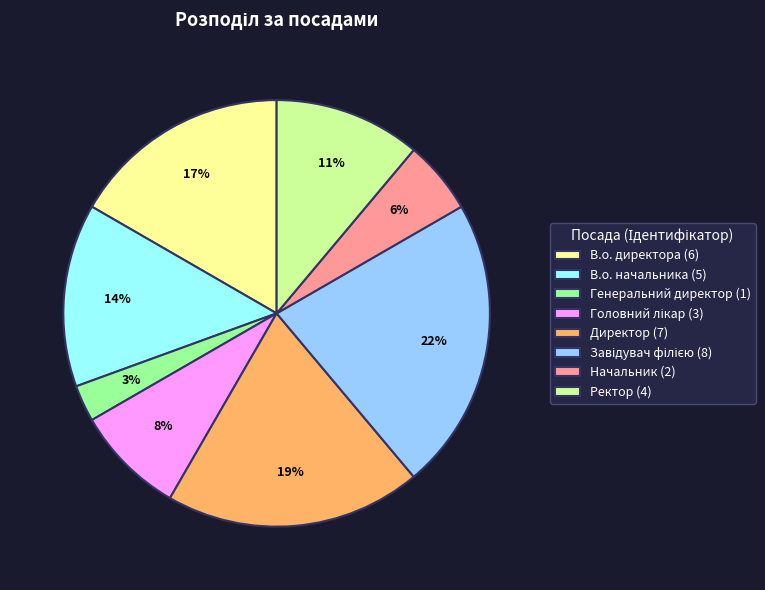

To the nearest percent, what is the difference between the Начальник (2) and В.о. начальника (5) slice percentages?

8%